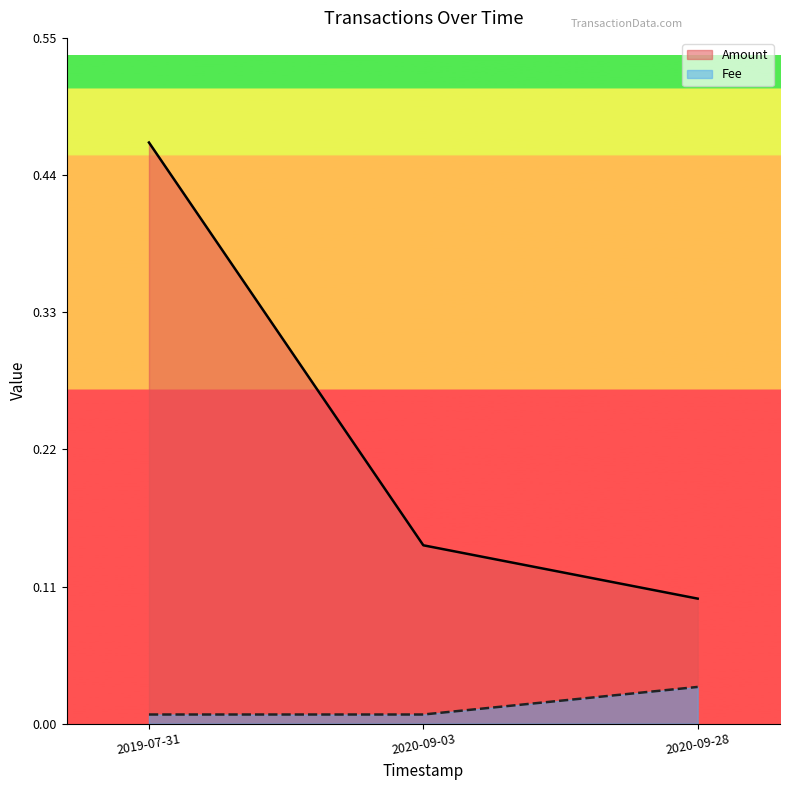

What is the total value across all series at 2020-09-28?

0.1